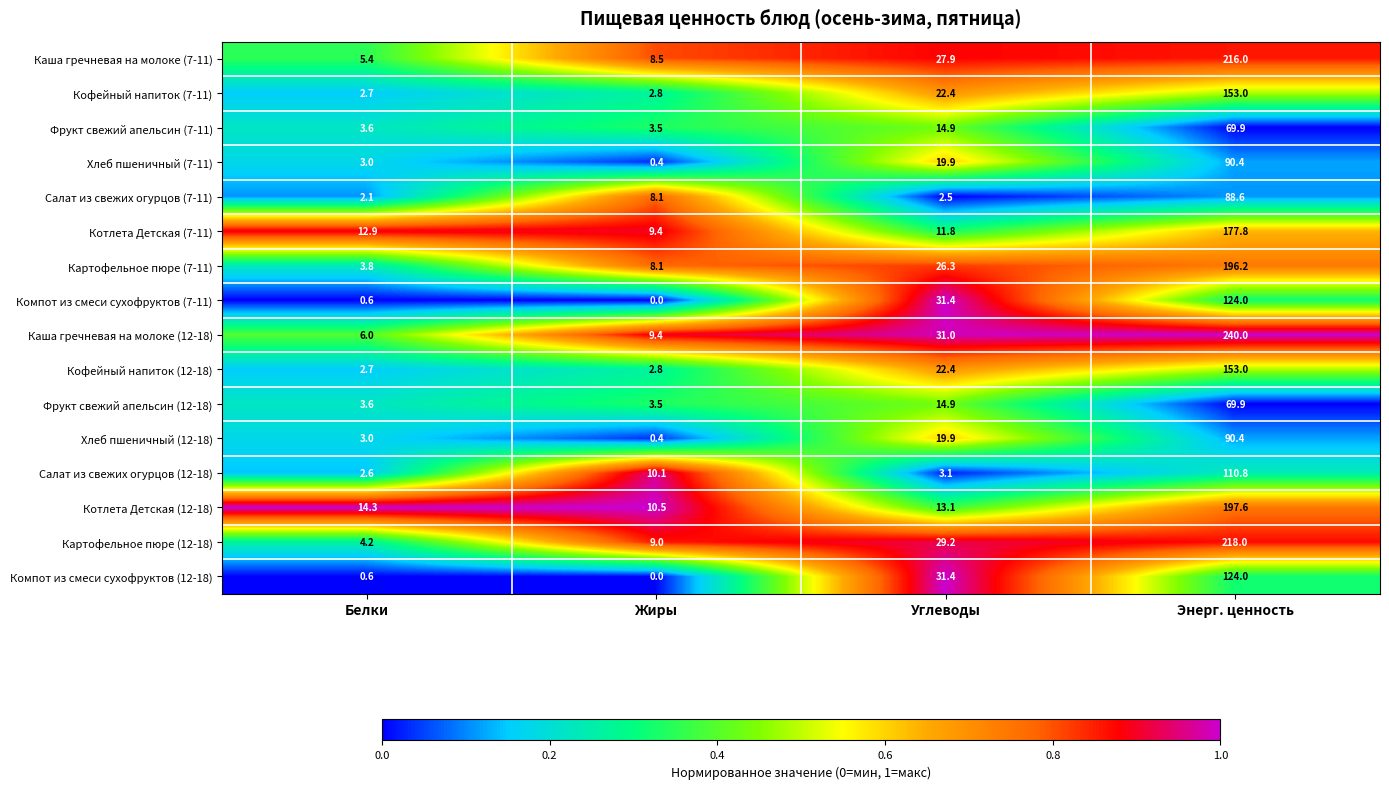

True or false: Кофейный напиток (12-18) has a value of 7.6 at Углеводы.

False